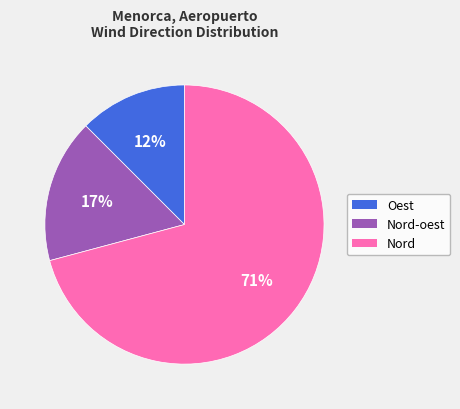

The Nord slice represents 51% of the pie. True or false?

False